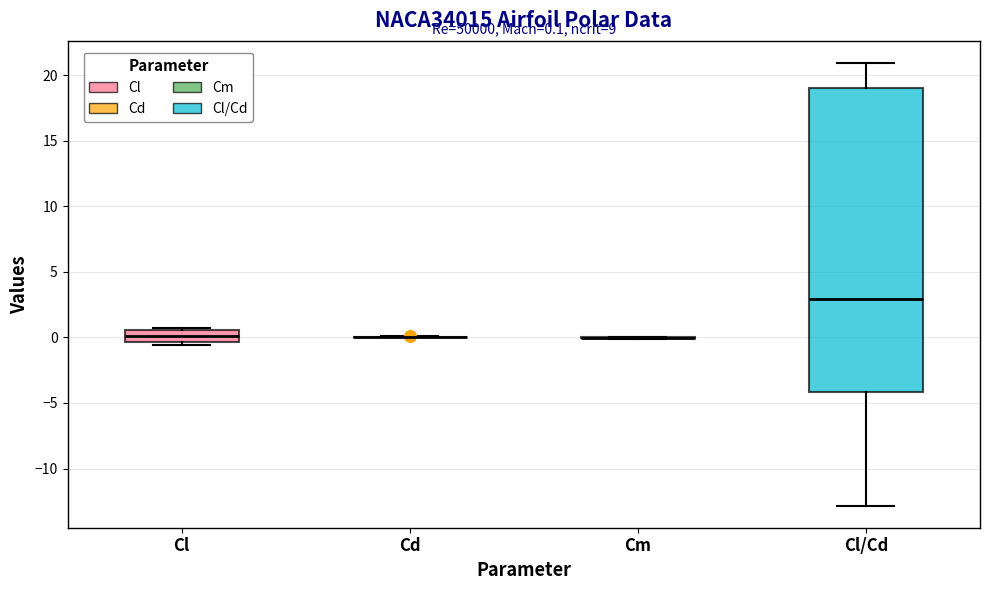

Comparing the boxes themselves (not the whiskers), which one is the tallest?

Cl/Cd